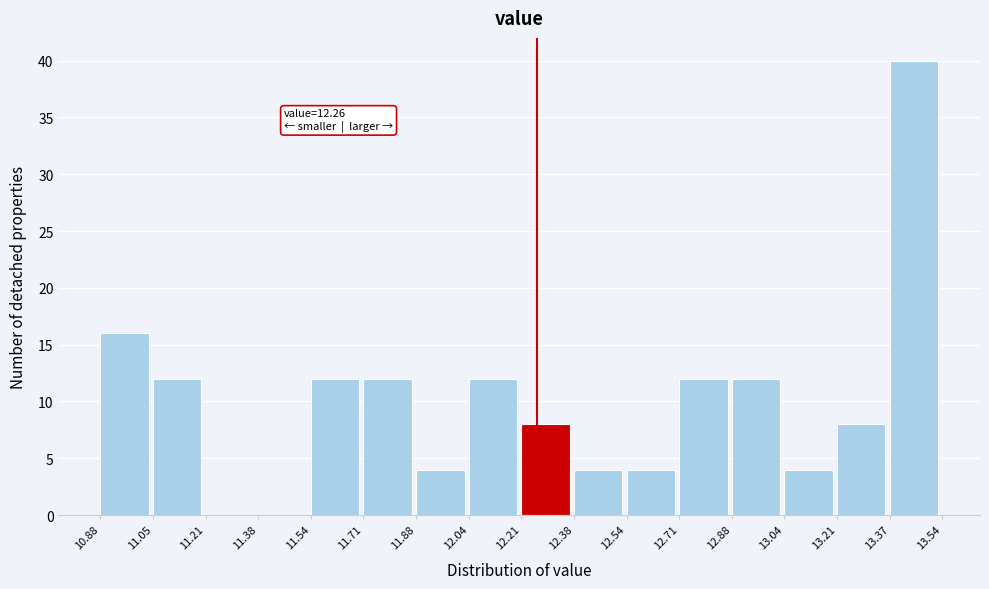

Over which range of the x-axis is the bar tallest?

13.37 to 13.54